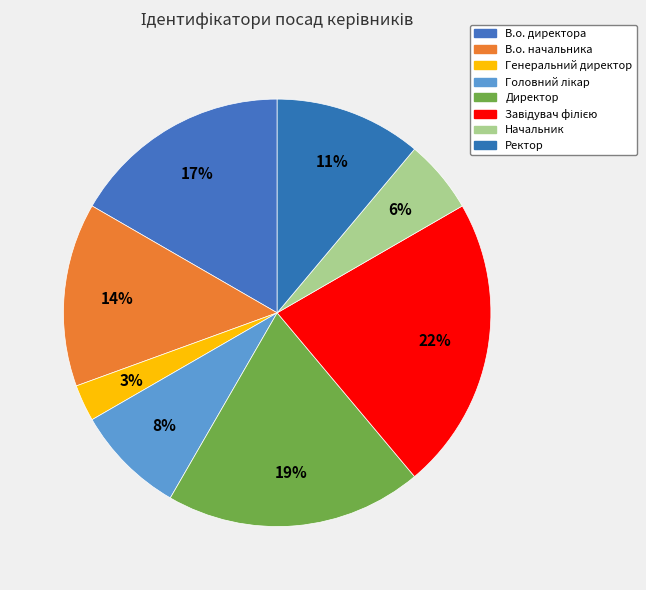

What percentage do В.о. начальника and Директор together represent?

33.3%